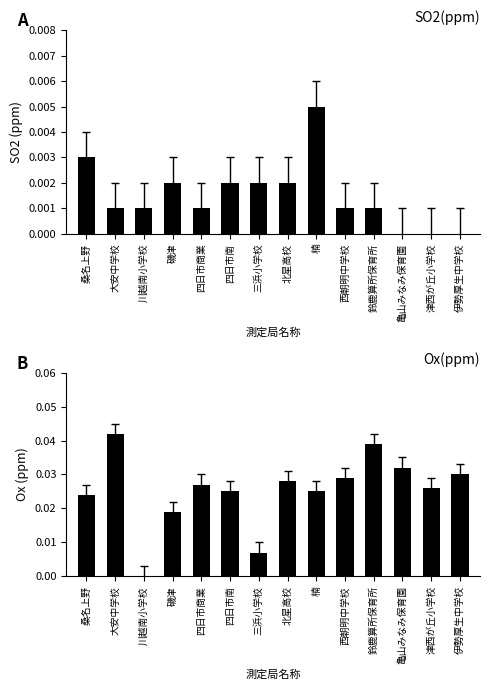

At which label is Ox(ppm) closest to 0?

川越南小学校